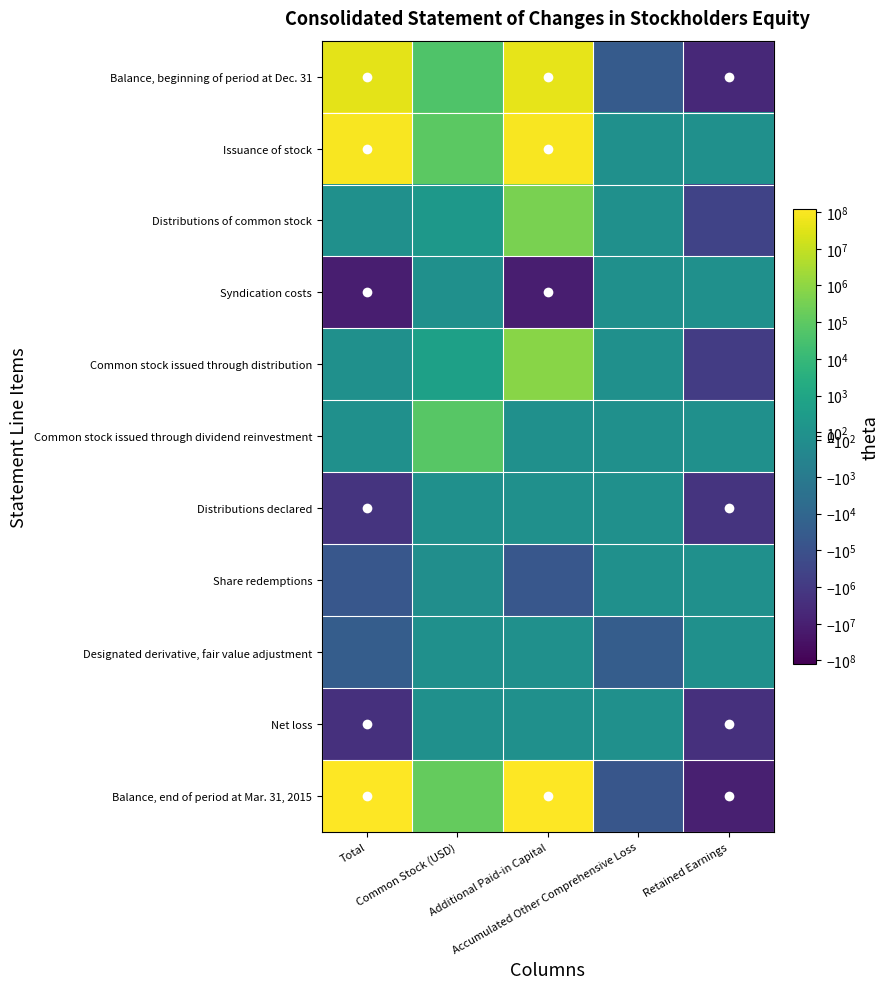

How many distinct data groups are displayed?

11